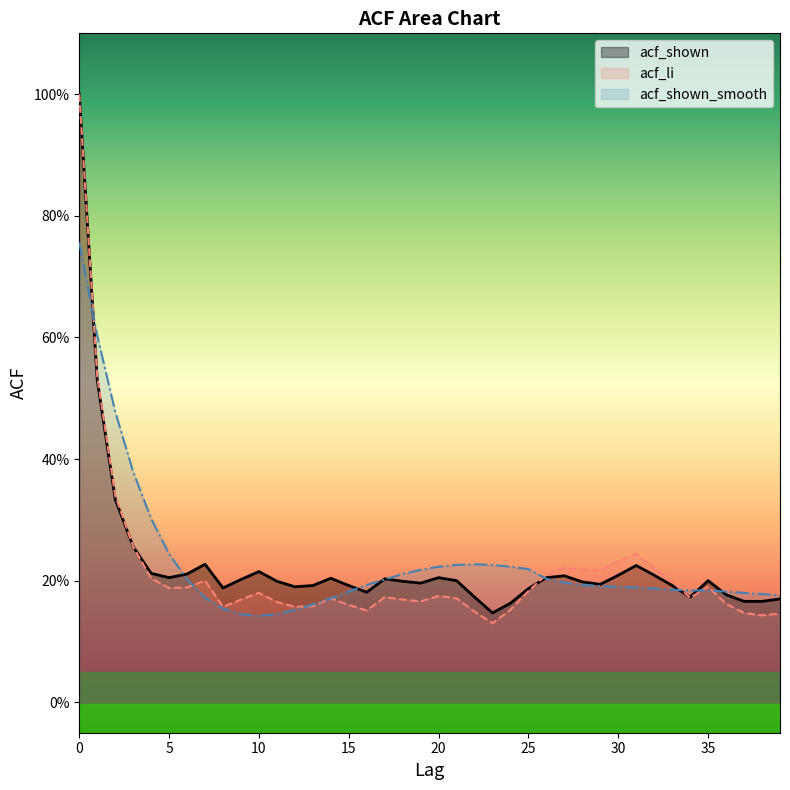

True or false: acf_li has a value of 0.2 at 22.

False